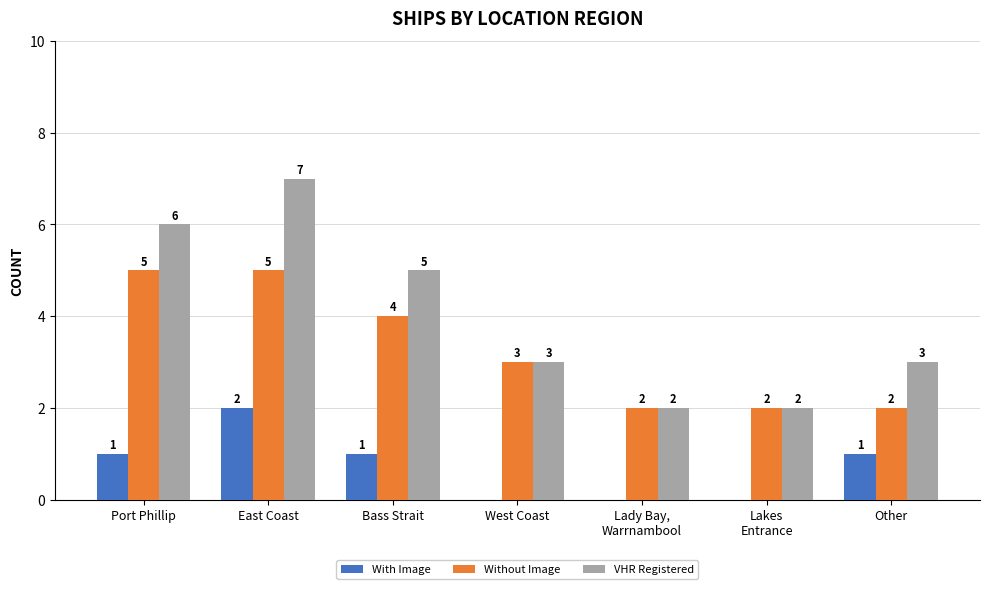

At which category does the chart reach its peak across all series?

East Coast